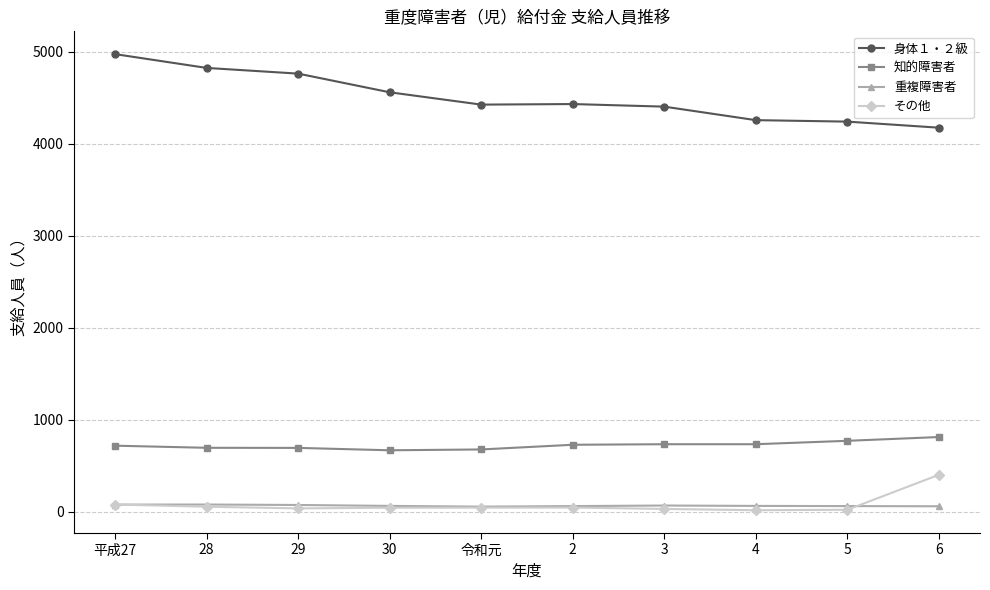

At which category is the sum across all series the highest?

平成27